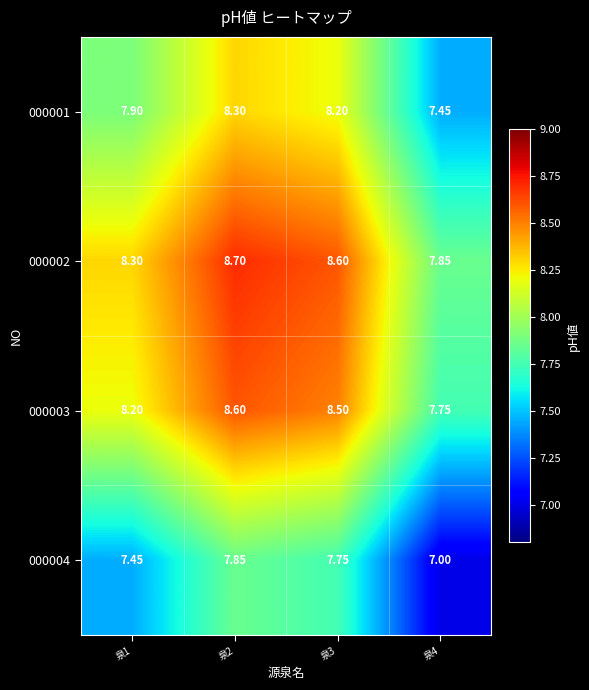

What is the total value across all series at 泉4?

30.1